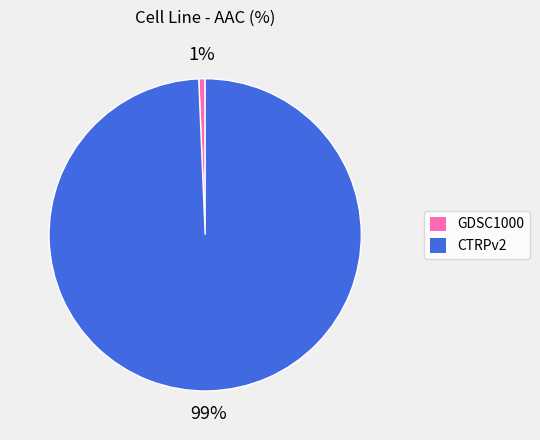

Which slice is the smallest?

GDSC1000